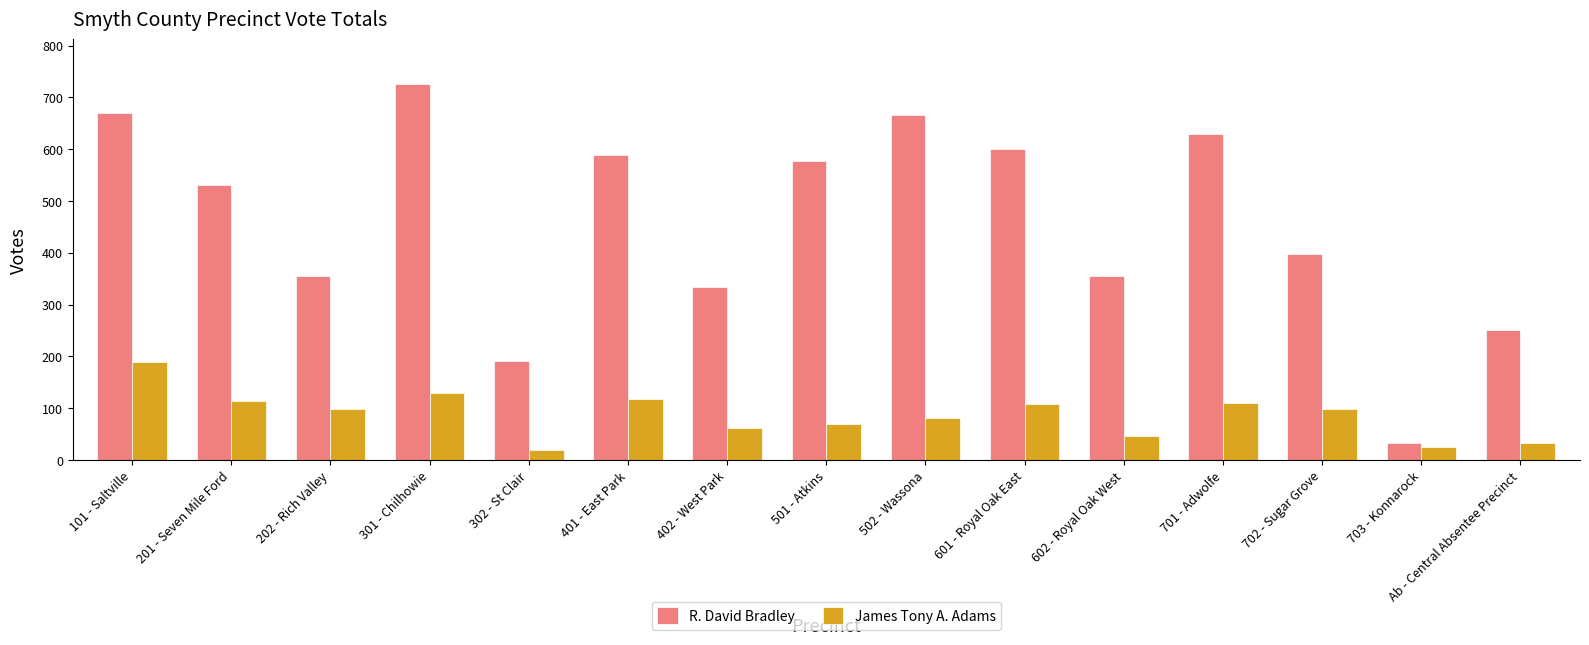

What is the minimum value shown in the chart?

19